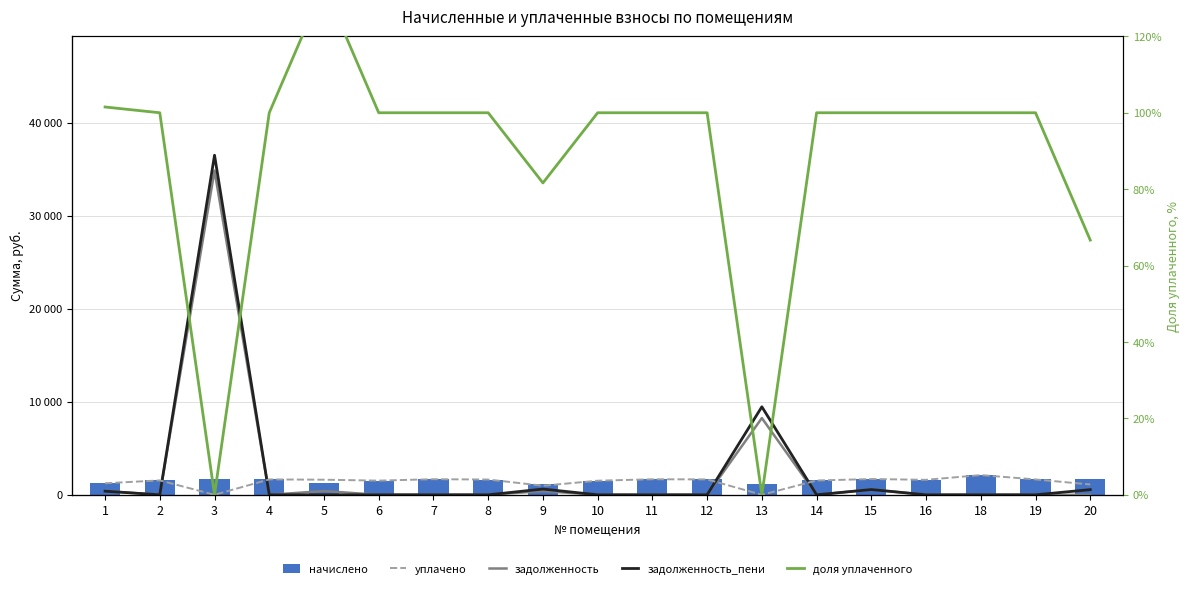

Is it true that уплачено equals 1696.0 at 15?

True